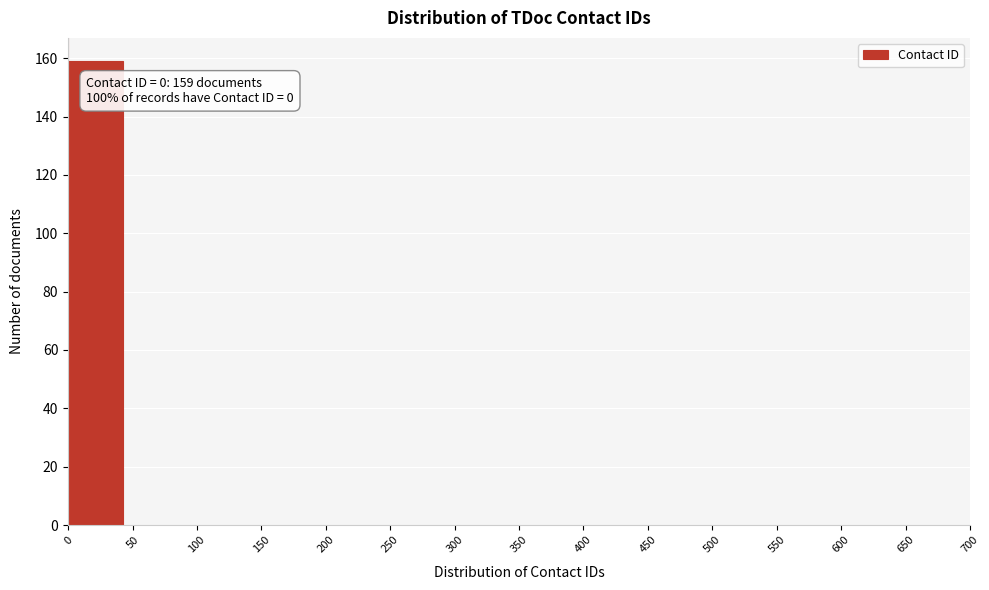

Over which range of the x-axis is the bar tallest?

0 to 50